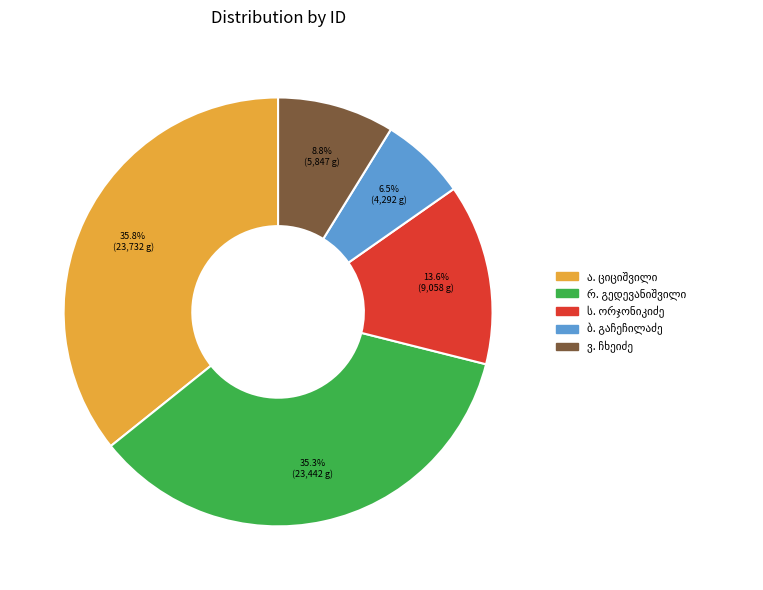

Is there a majority slice in this chart?

No